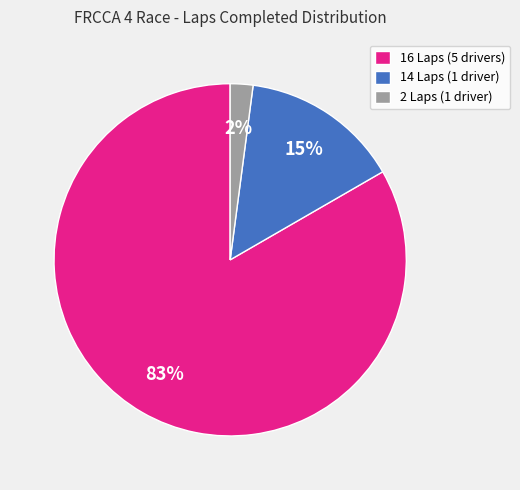

Count the number of slices in the pie.

3